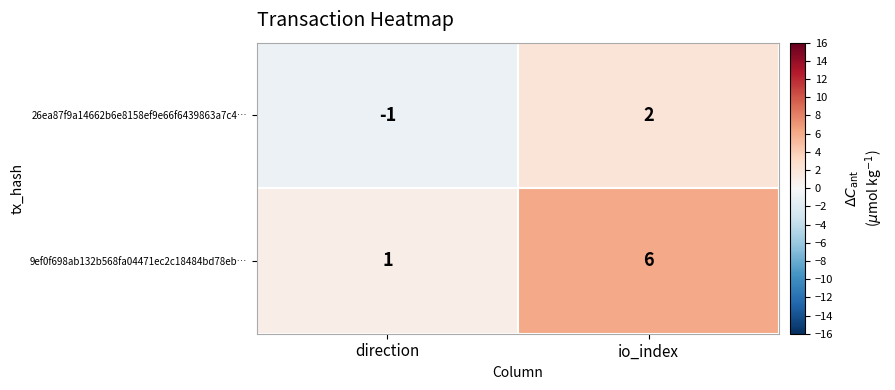

Rank the series at direction from highest to lowest value.

9ef0f698ab132b568fa04471ec2c18484bd78eb…, 26ea87f9a14662b6e8158ef9e66f6439863a7c4…